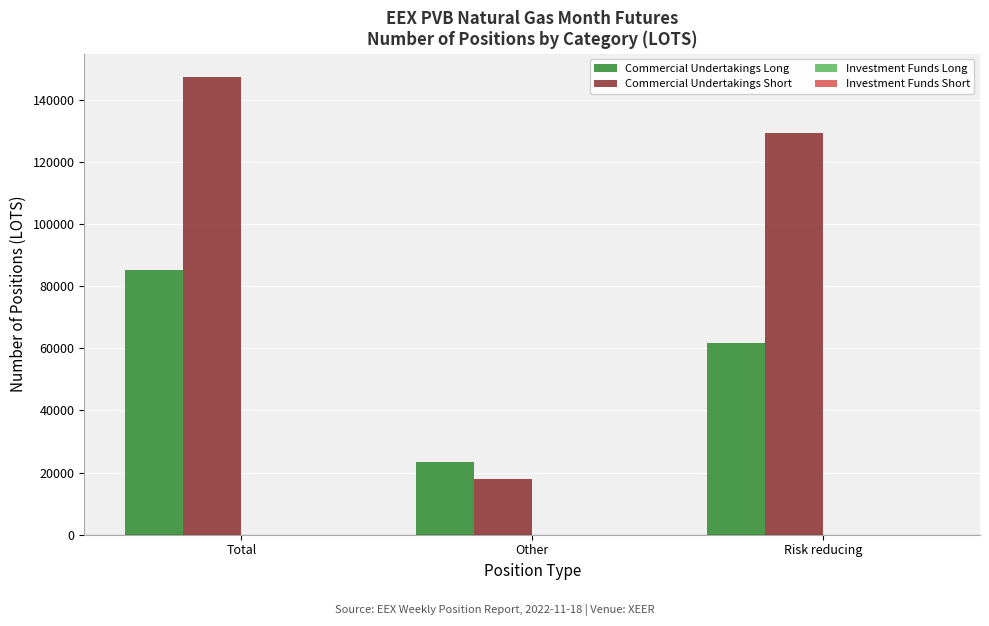

Is it true that Commercial Undertakings Short equals 219107 at Total?

False